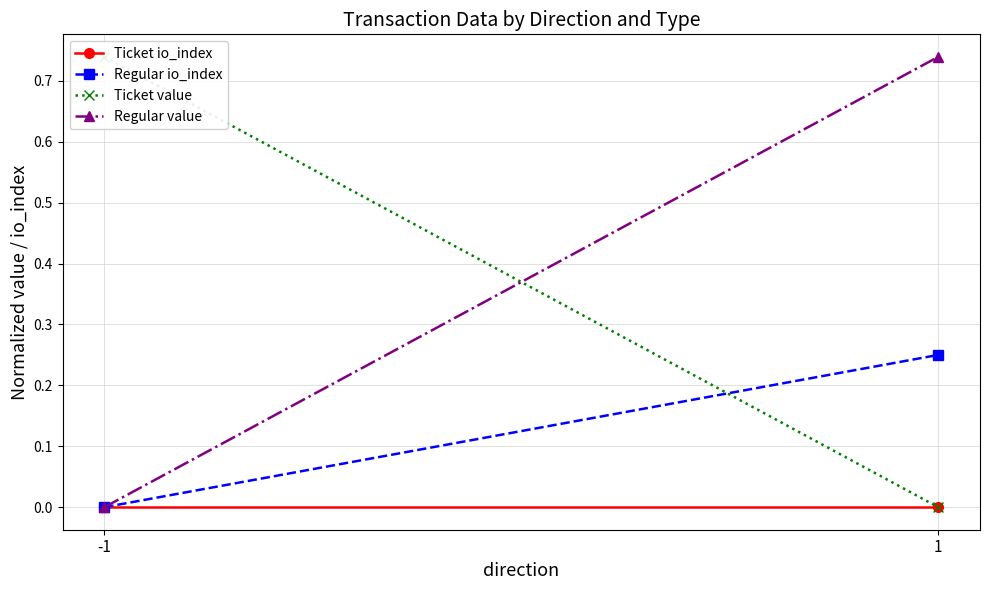

What are all the series names shown in the legend?

Ticket io_index, Regular io_index, Ticket value, Regular value